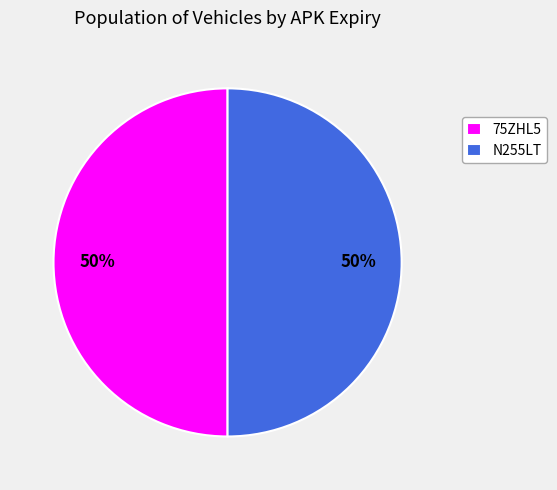

How many segments does this pie chart have?

2